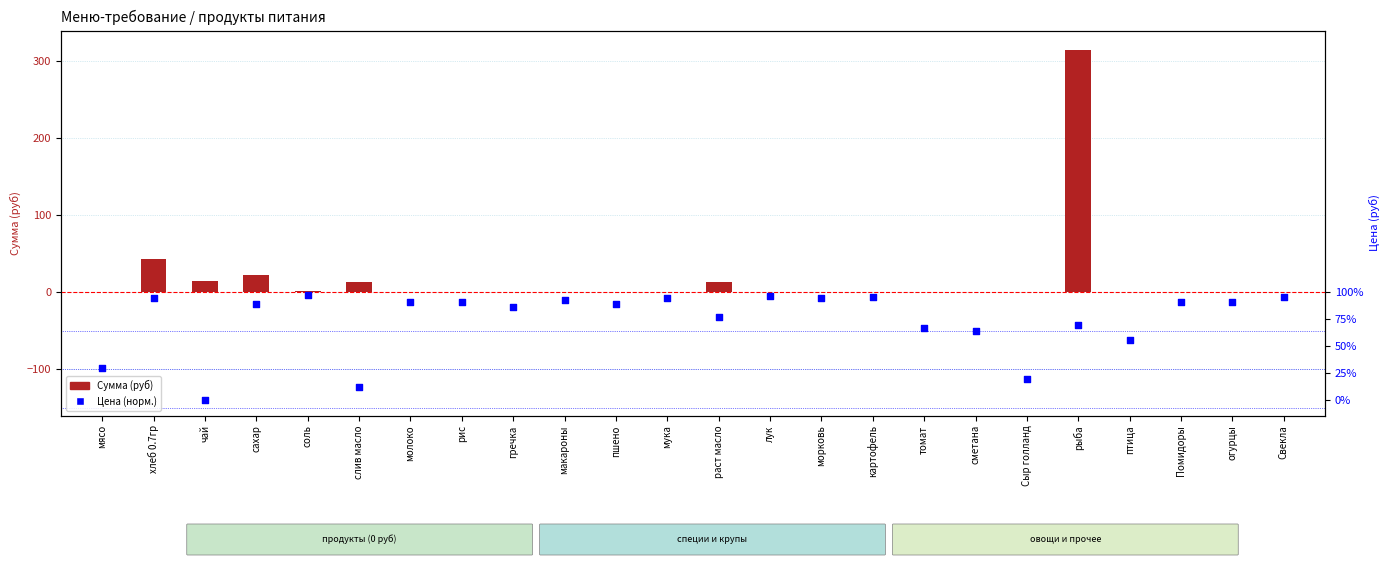

Which series contains the lowest Y value?

Цена (норм.)